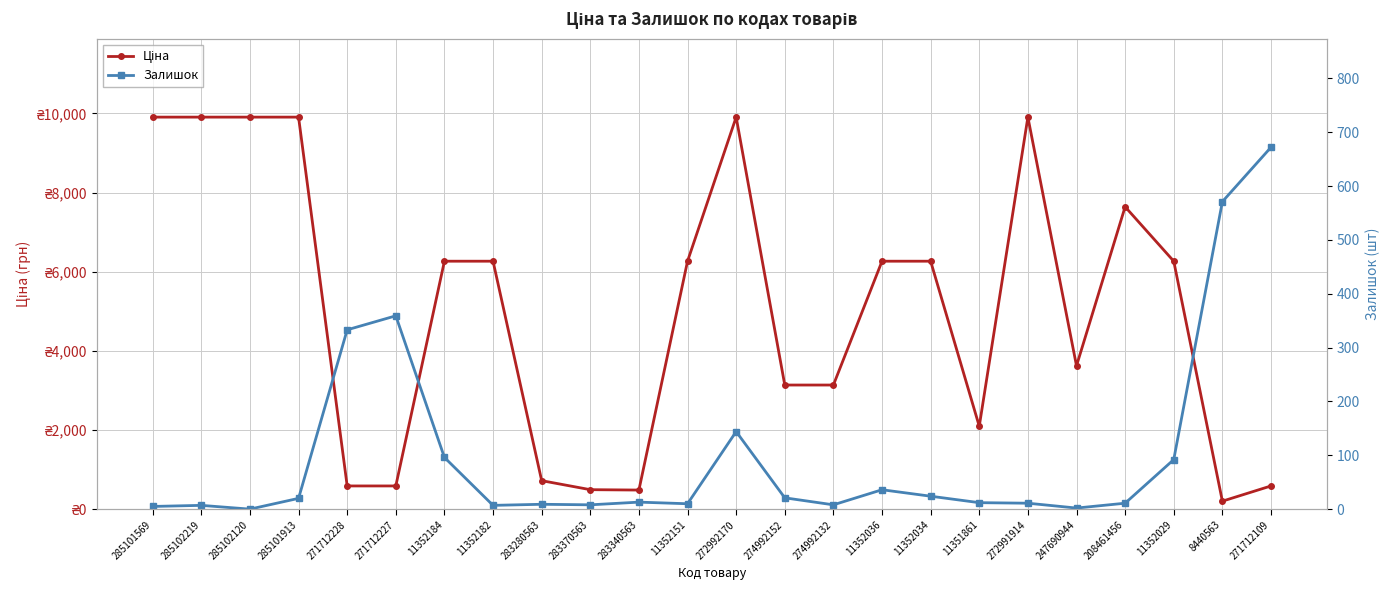

True or false: Залишок and Ціна intersect in this chart.

True